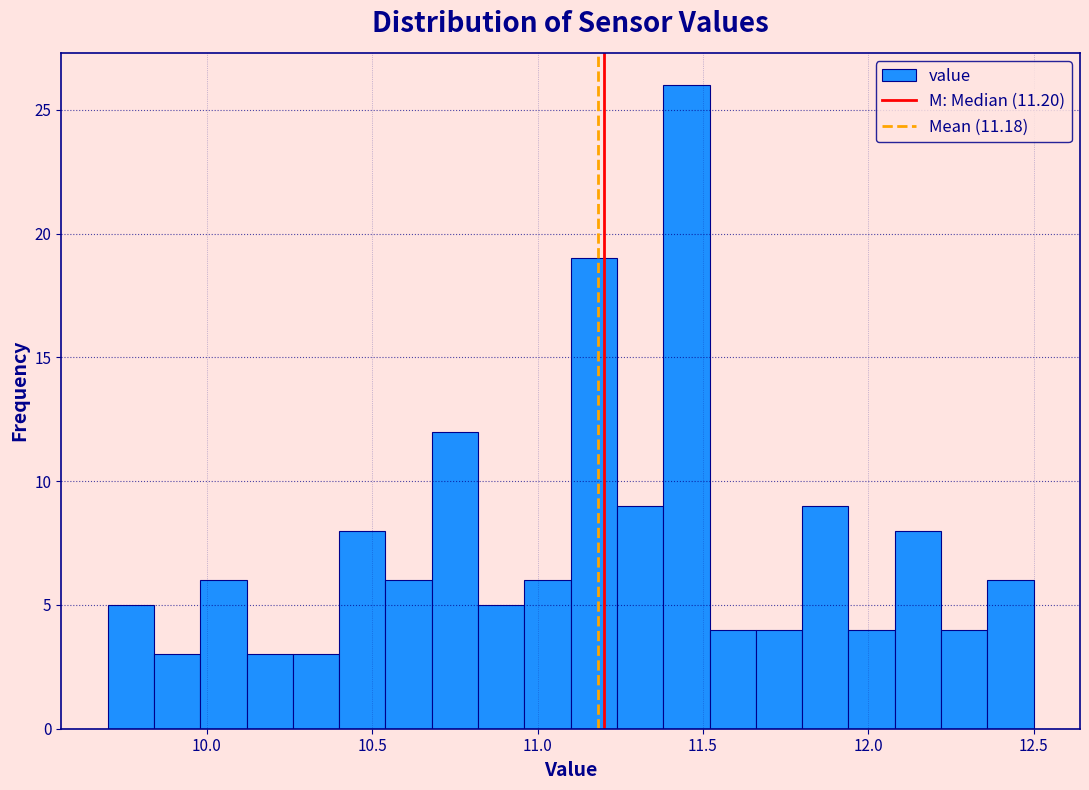

Around what value on the x-axis is the tallest bar? Give the approximate position of its centre, as read against the axis.

11.45